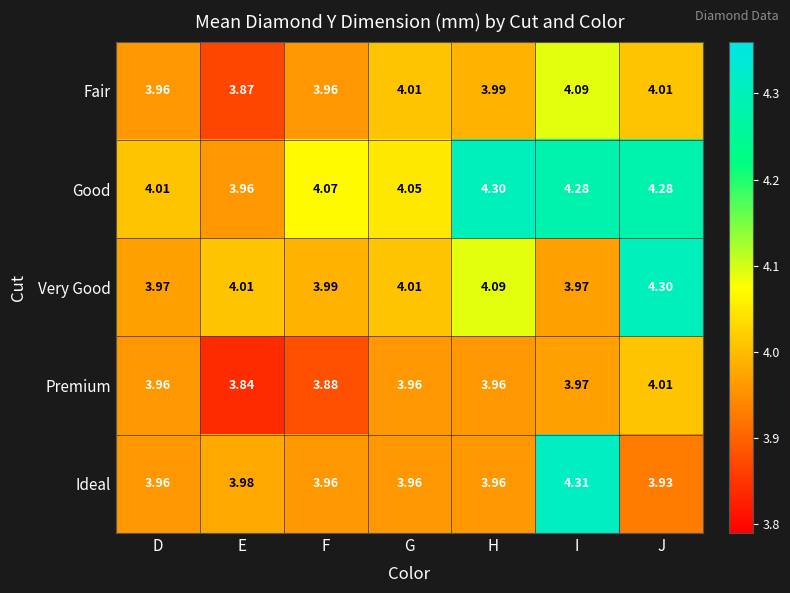

Which series has the widest spread of values?

Ideal